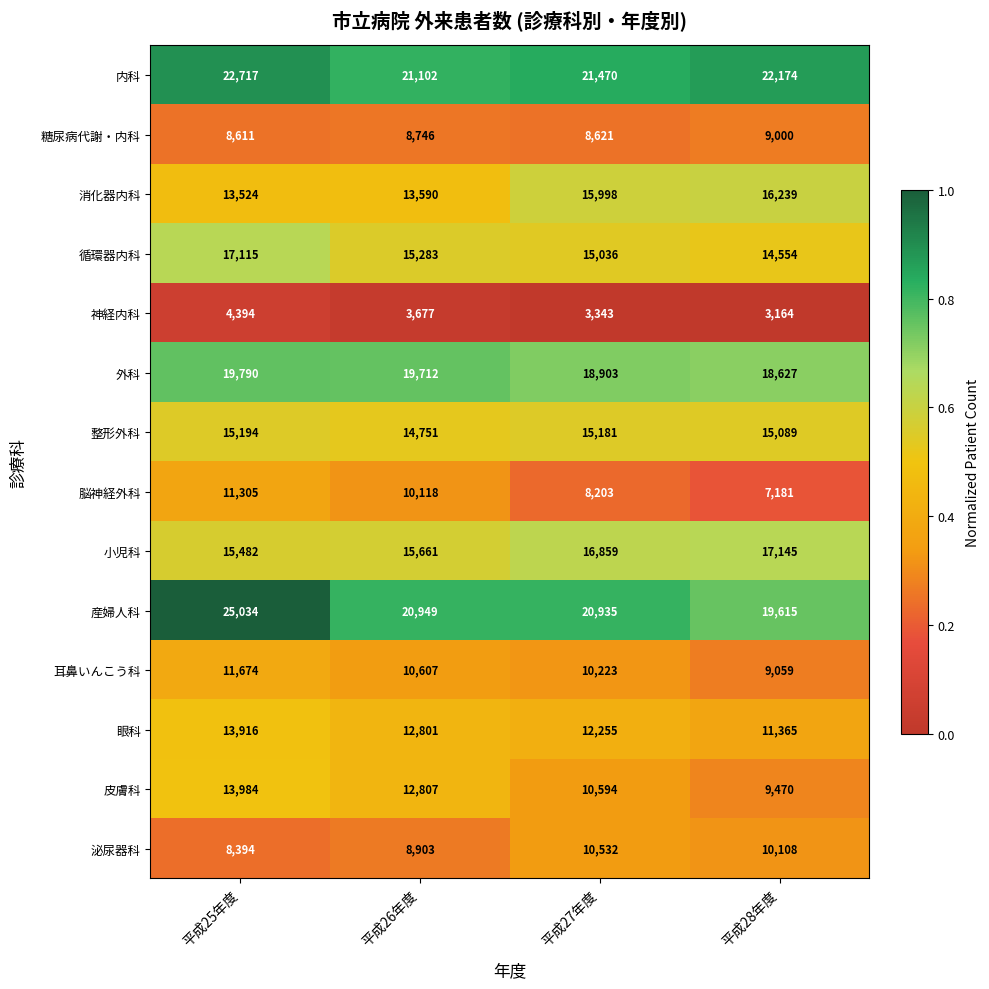

What is the total value across all series at 平成28年度?

182790